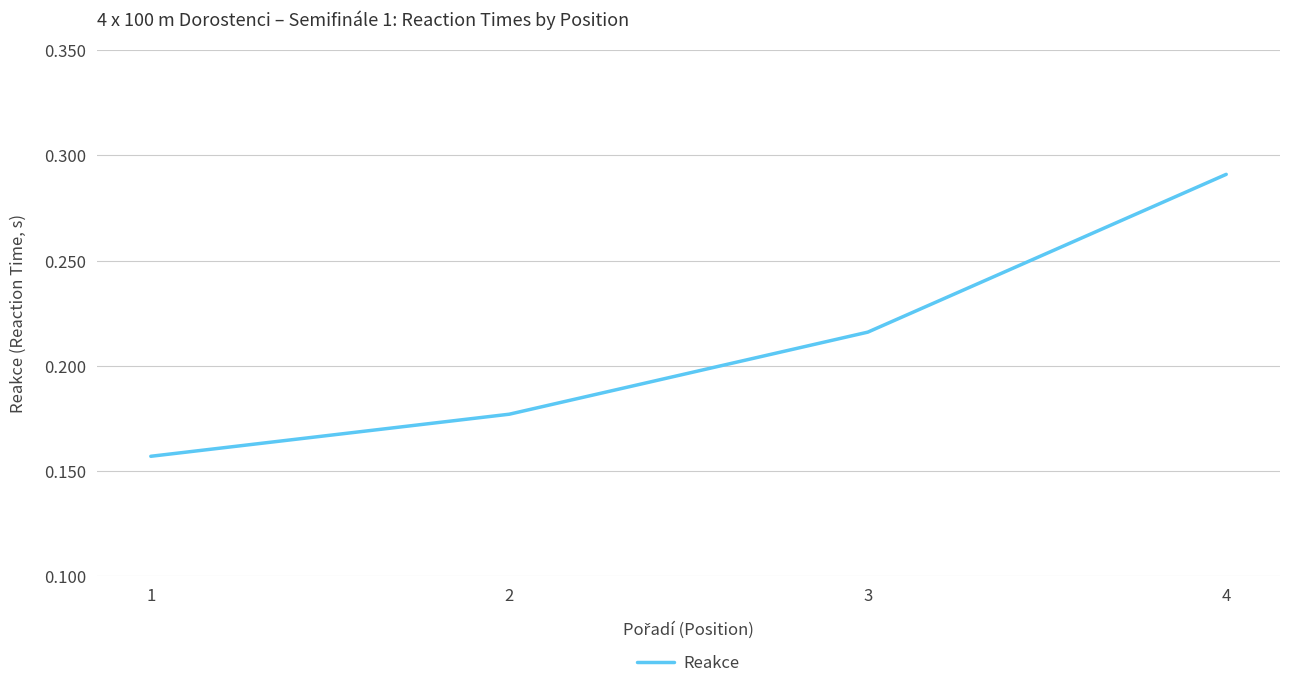

Which has a higher value, 2 or 4?

4